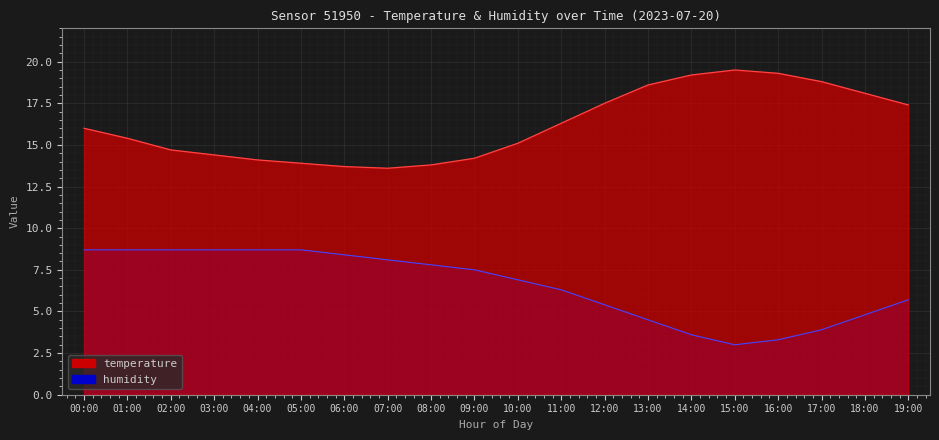

What is the maximum value shown in the chart?

19.5